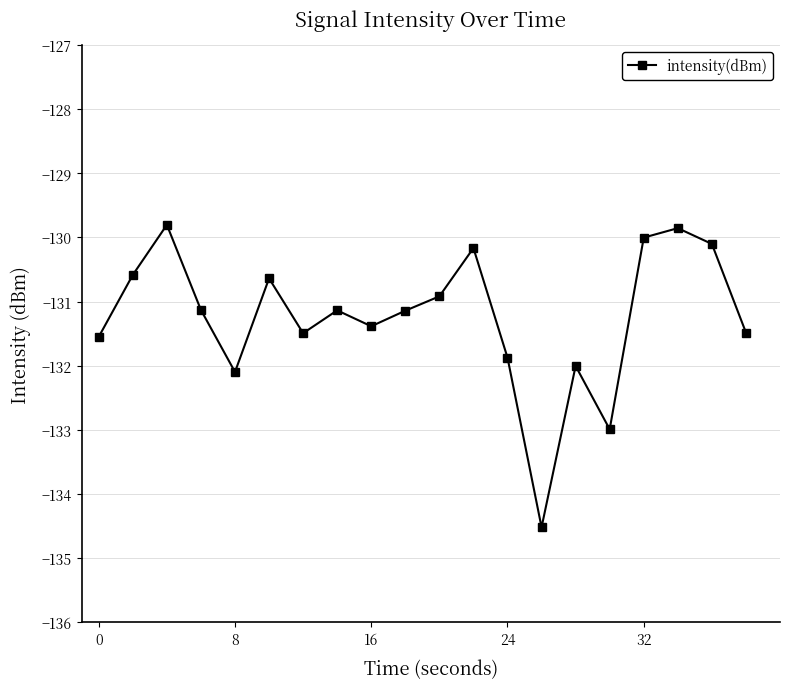

How many points are higher than both their immediate neighbors (excluding endpoints)?

6